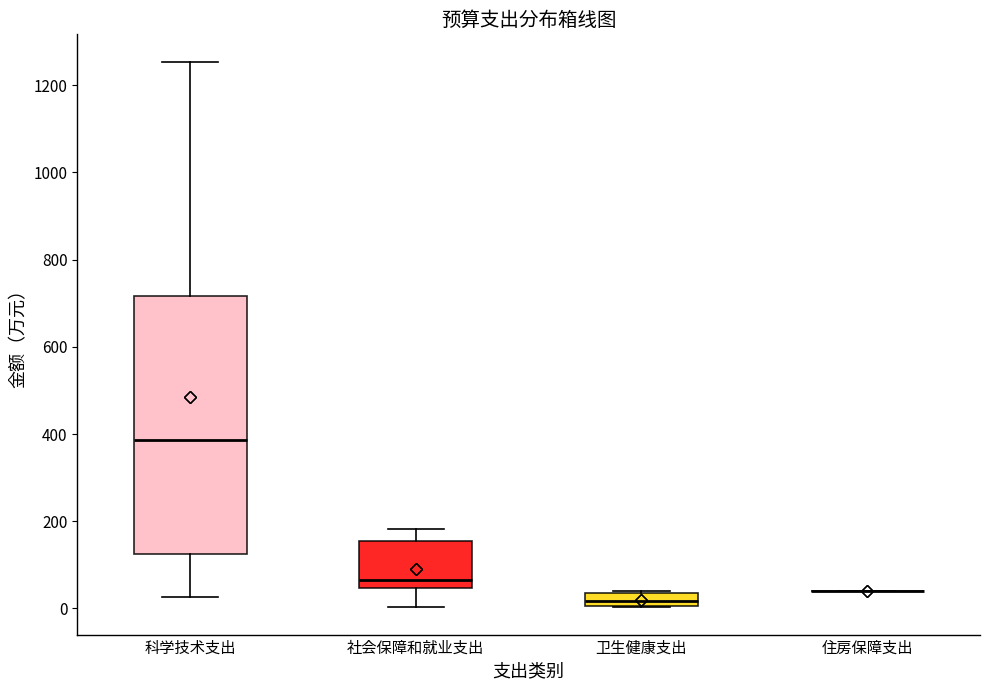

Comparing the boxes themselves (not the whiskers), which one is the tallest?

科学技术支出